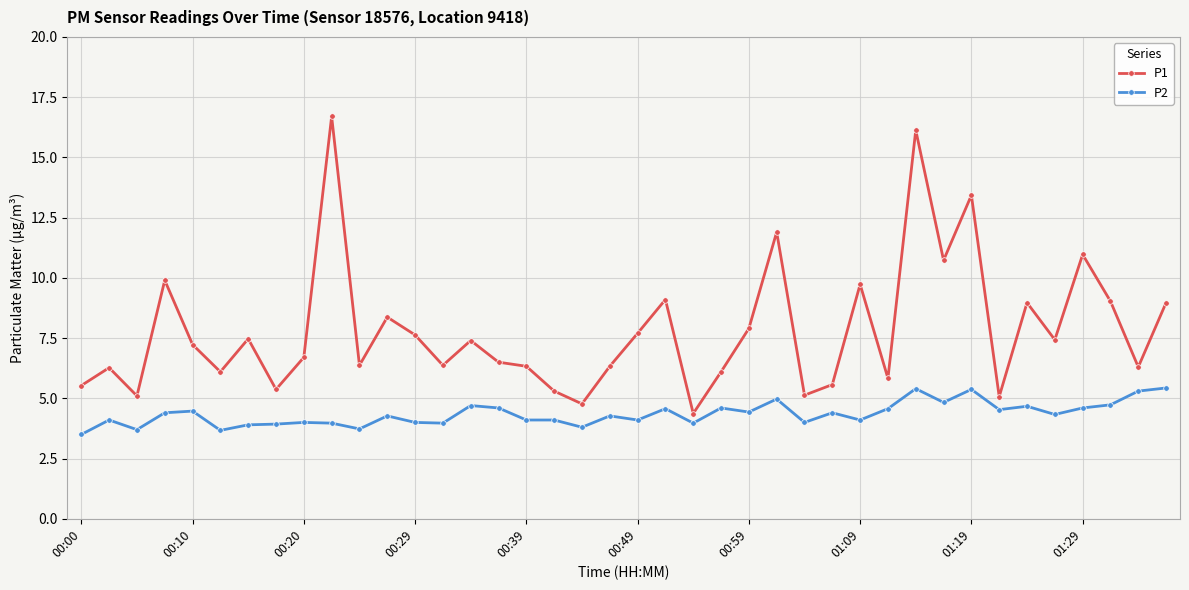

True or false: P1 has more than 0 points higher than both neighbors.

True